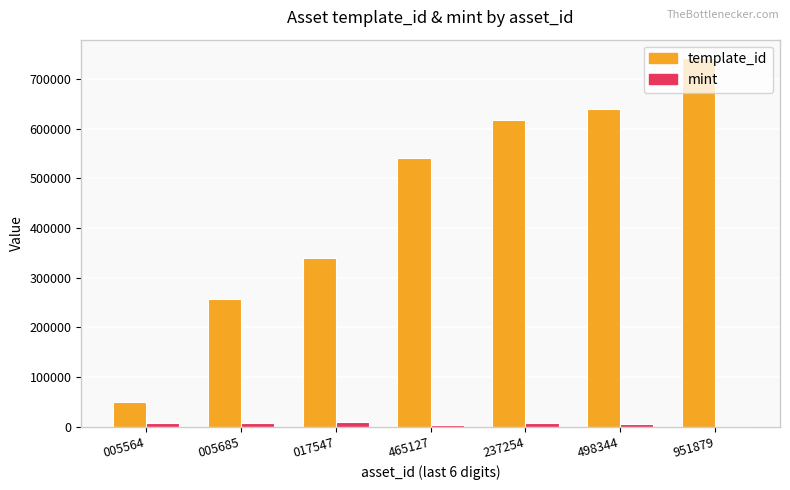

Is it true that template_id equals 345838 at 498344?

False